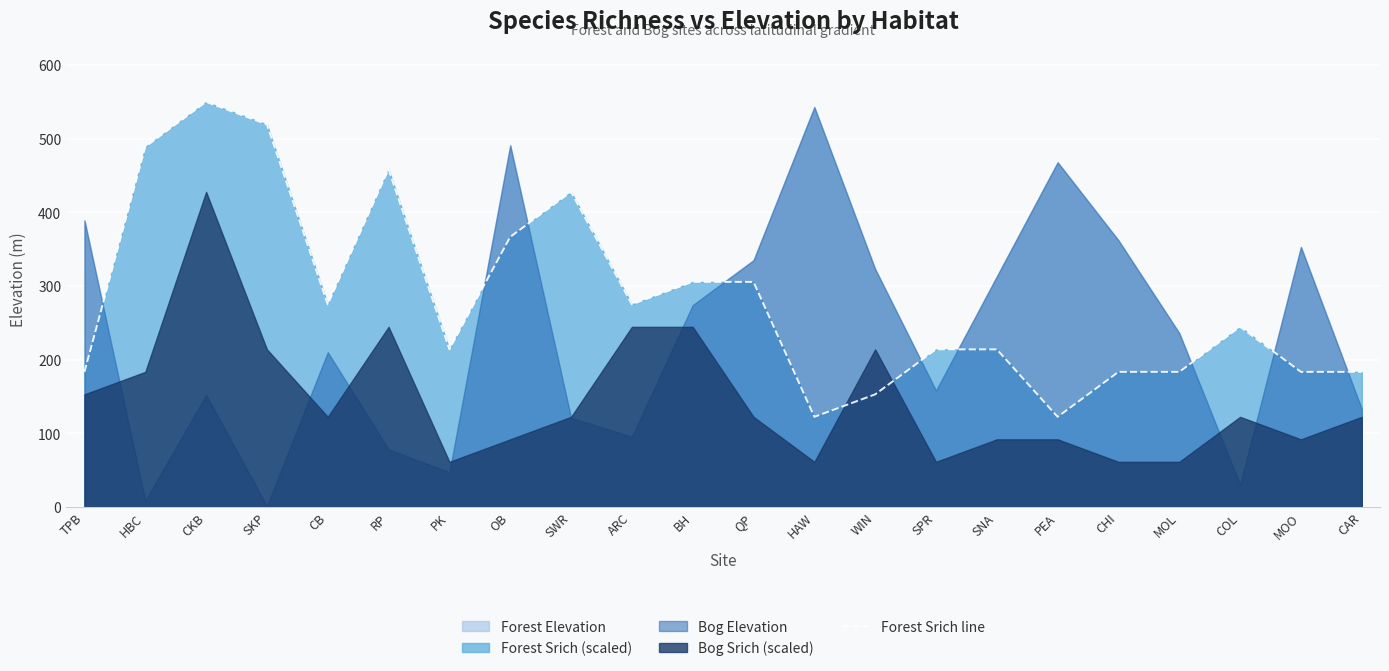

What is the greatest value displayed?

550.0